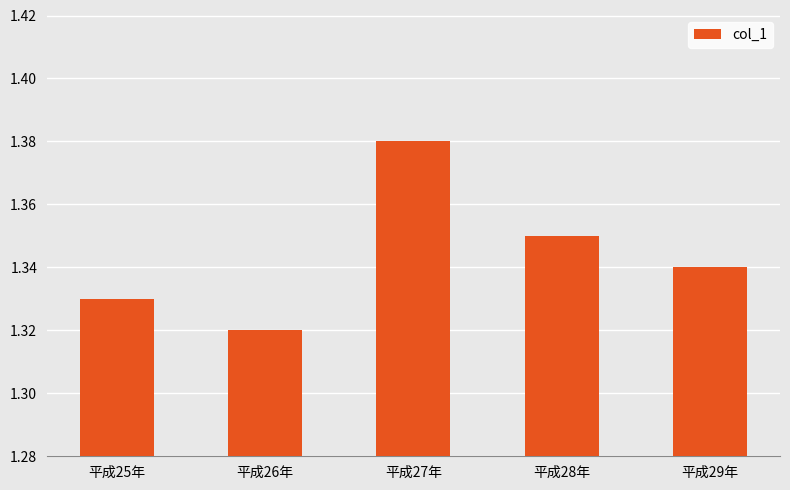

List the labels in order of value, smallest first.

平成26年, 平成25年, 平成29年, 平成28年, 平成27年